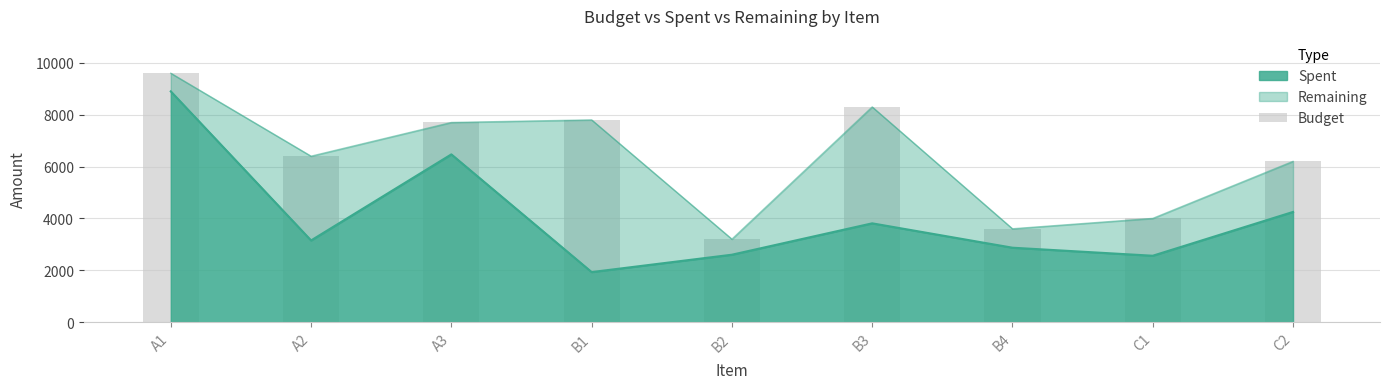

What position from the right is B3?

4